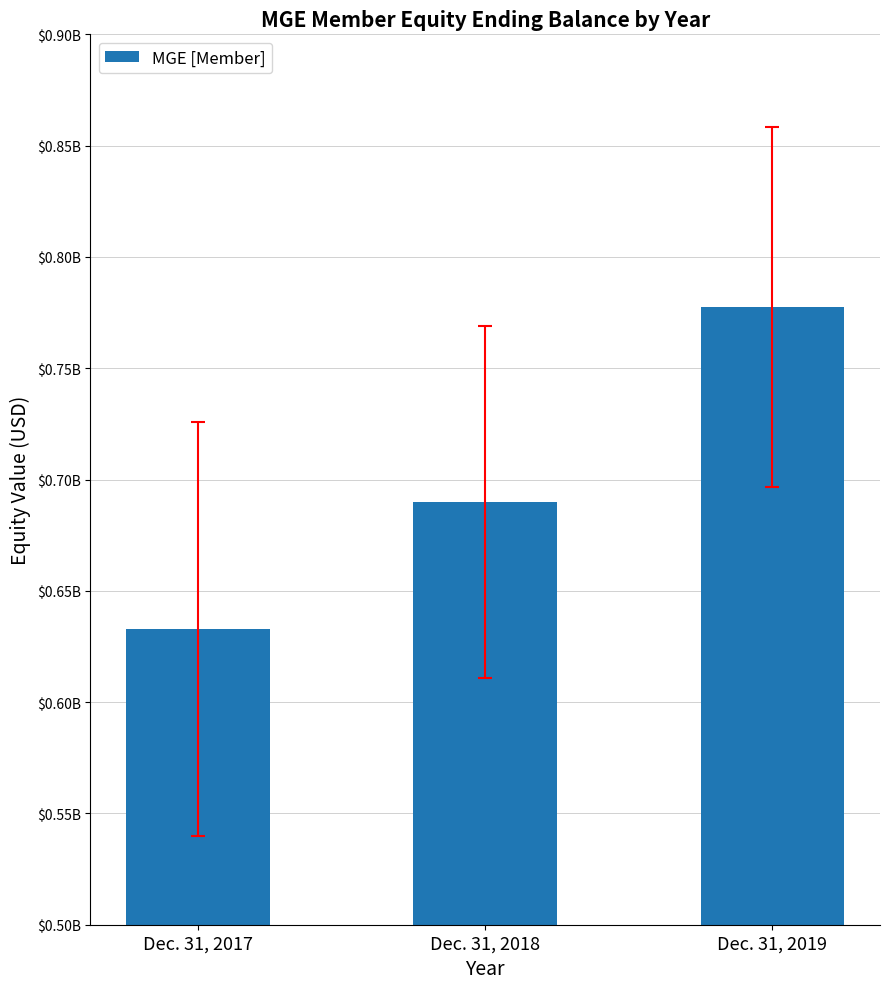

Which label corresponds to the smallest value in the chart?

Dec. 31, 2017